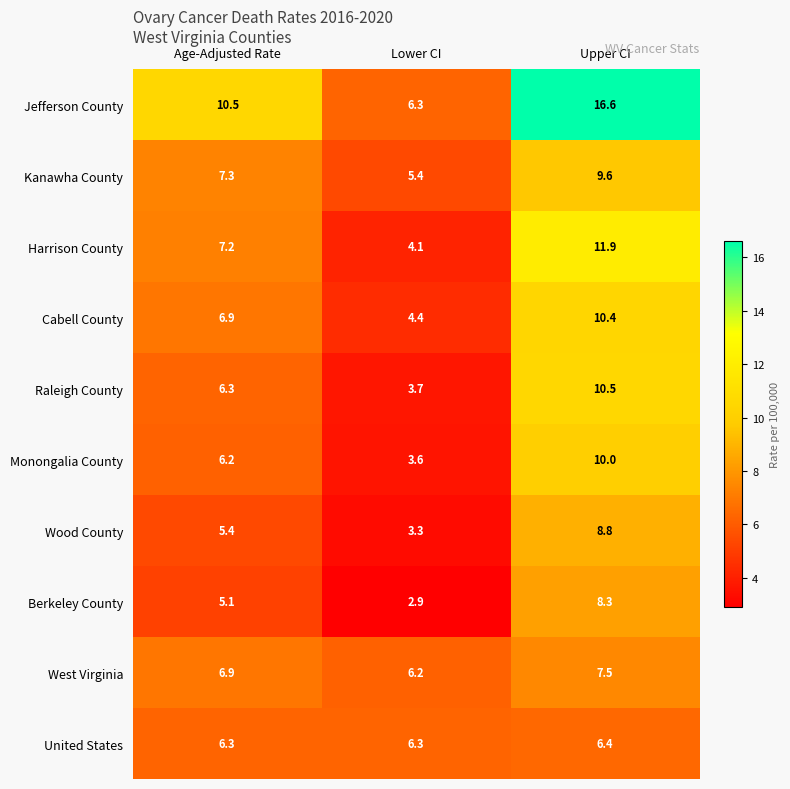

Rank the series by their maximum value, from lowest to highest.

United States, West Virginia, Berkeley County, Wood County, Kanawha County, Monongalia County, Cabell County, Raleigh County, Harrison County, Jefferson County